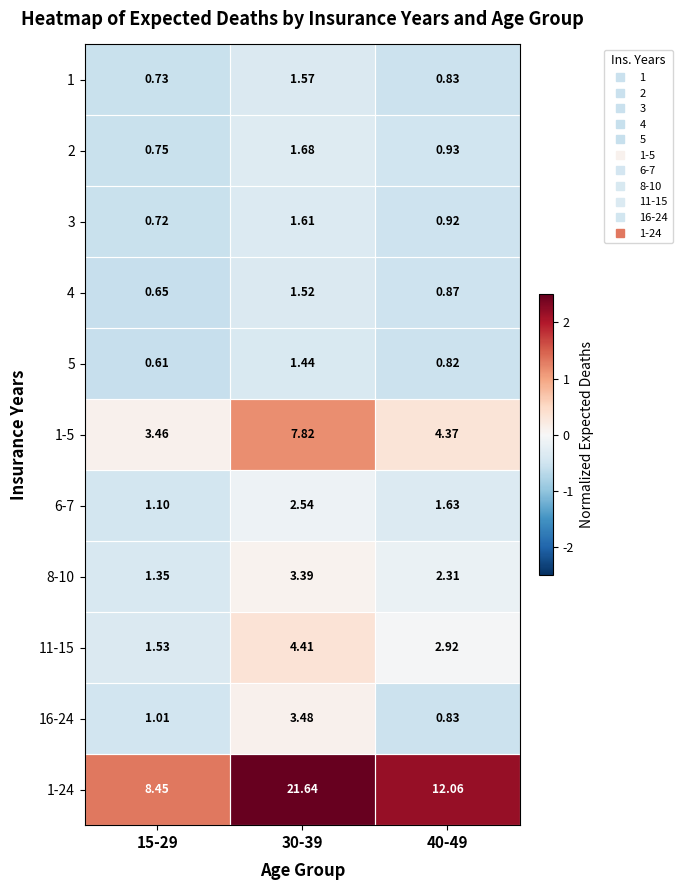

Is the value of 16-24 at 30-39 greater than the value of 3 at 15-29?

Yes